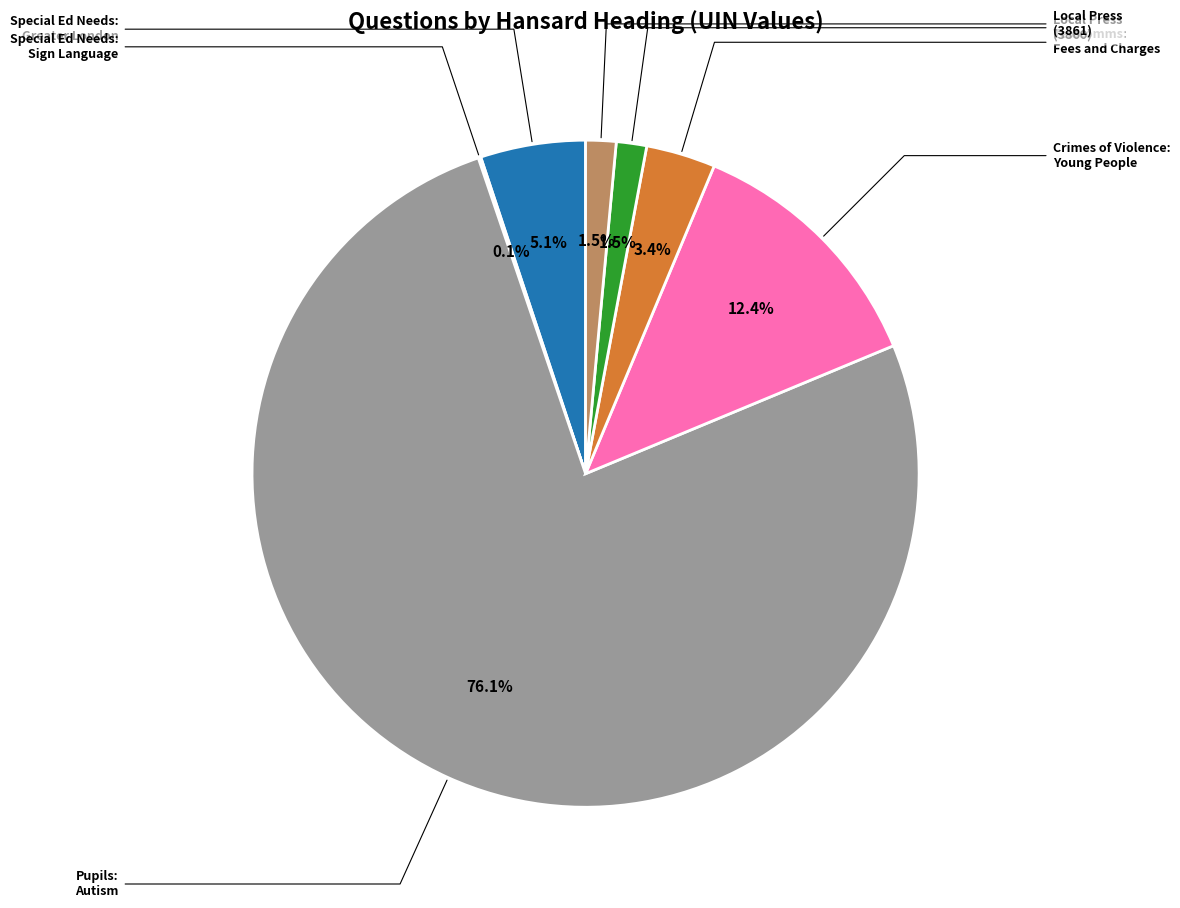

Count the number of slices in the pie.

7